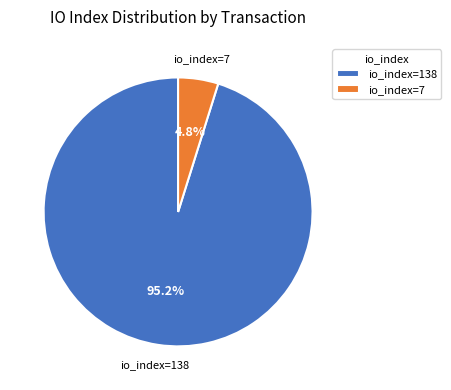

The io_index=138 slice represents 95% of the pie. True or false?

True